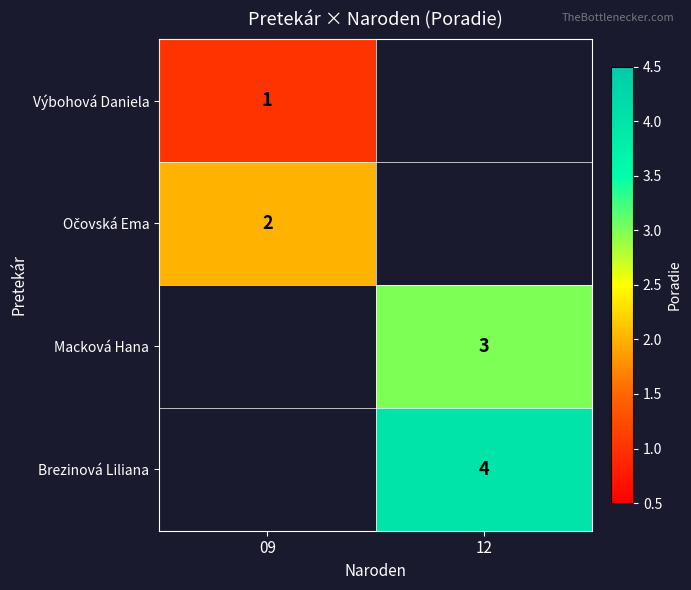

Is it true that Brezinová Liliana equals 7 at 12?

False